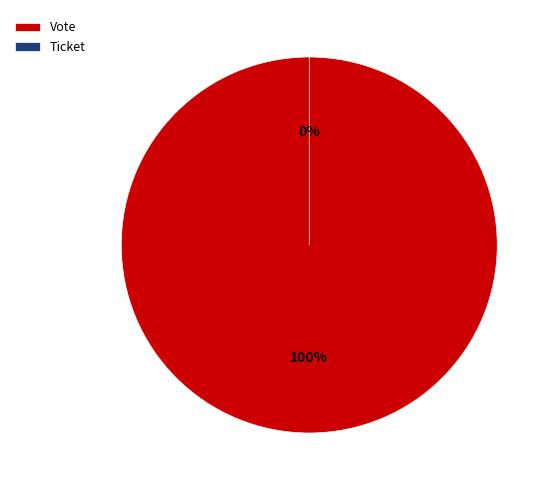

What is the largest slice in the pie chart?

Vote